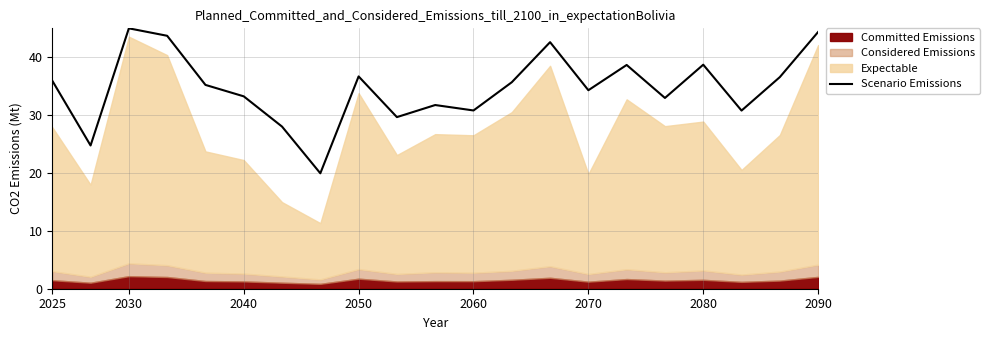

What is the minimum value for Scenario Emissions?

19.9